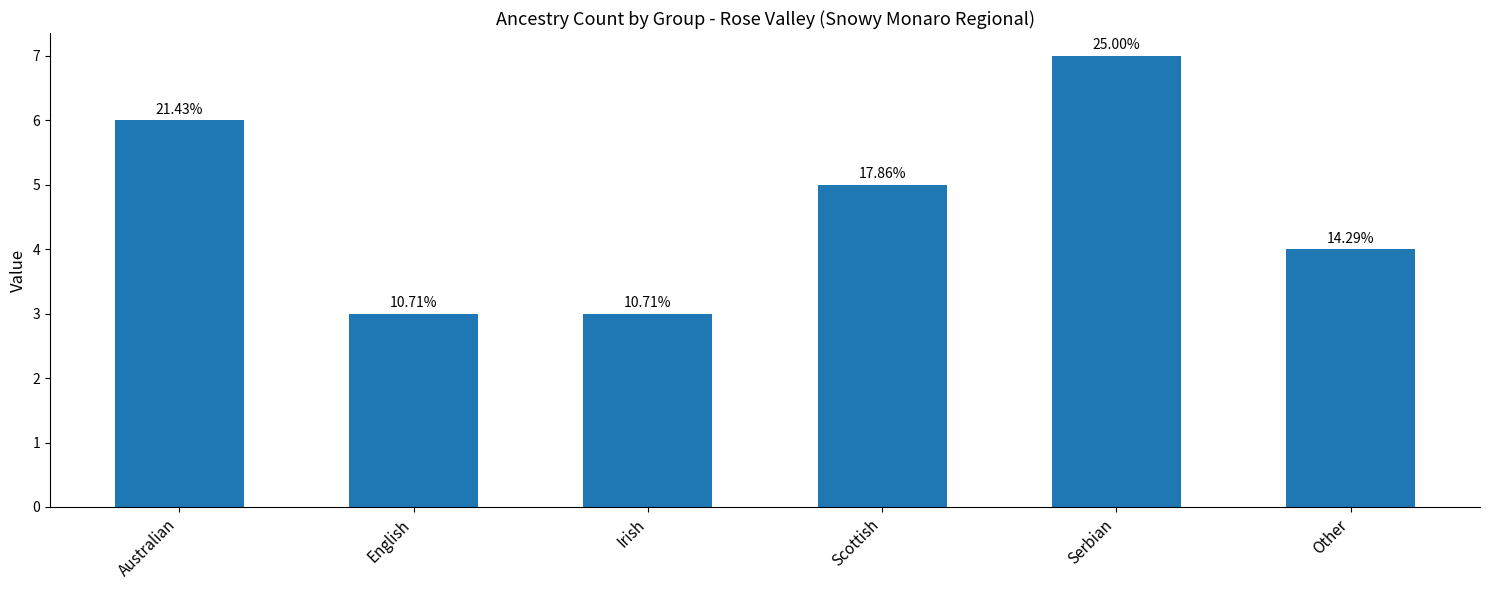

Approximately how many times larger is the value at Australian compared to Other?

1.5